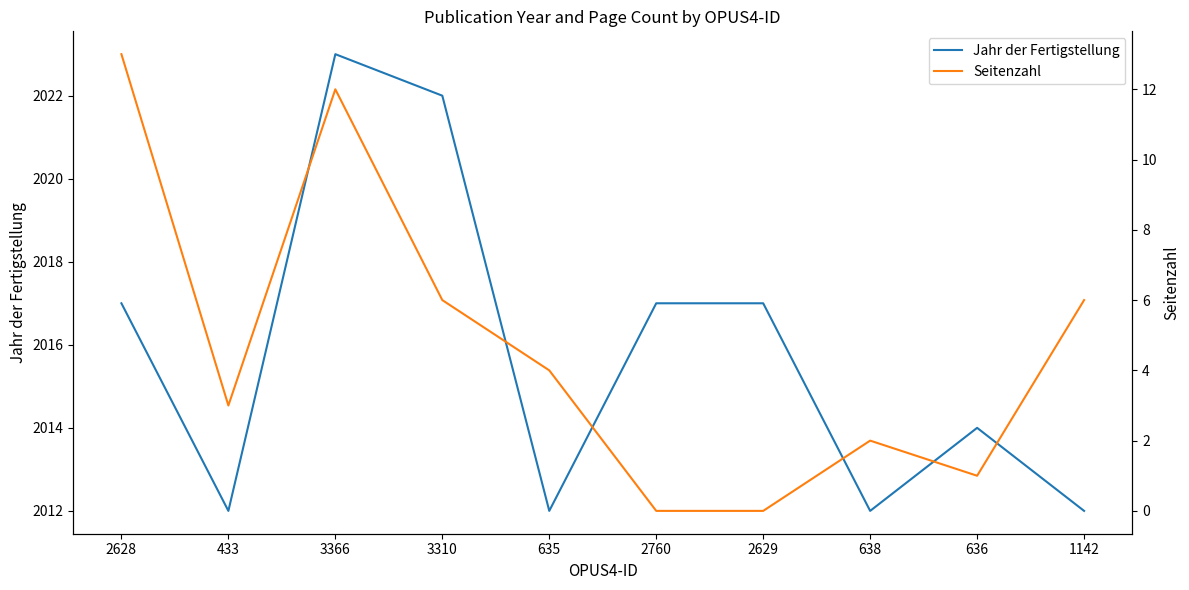

What is the greatest value displayed?

2023